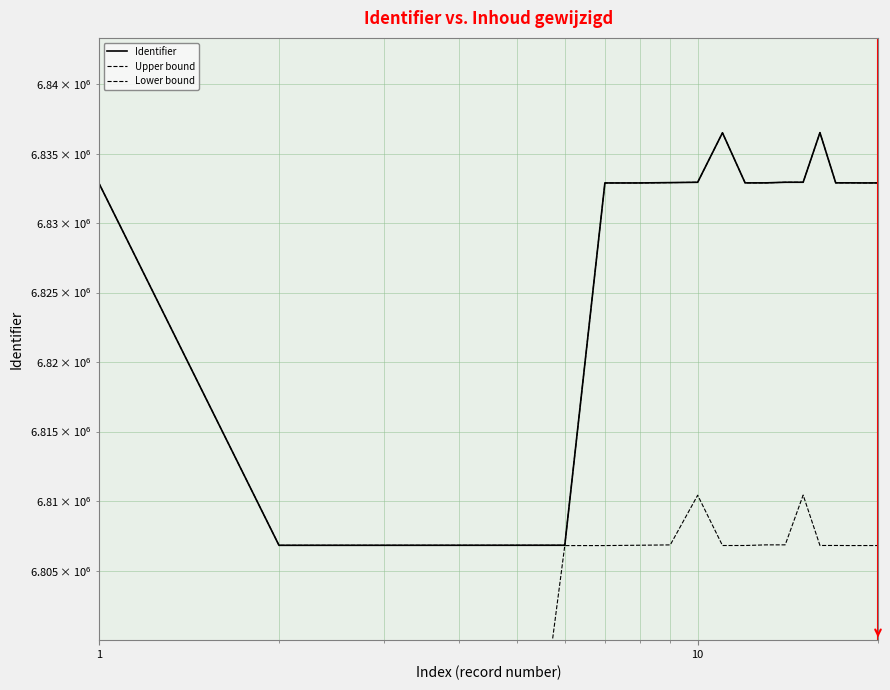

List the series in order of their peak value, lowest first.

Lower bound, Identifier, Upper bound